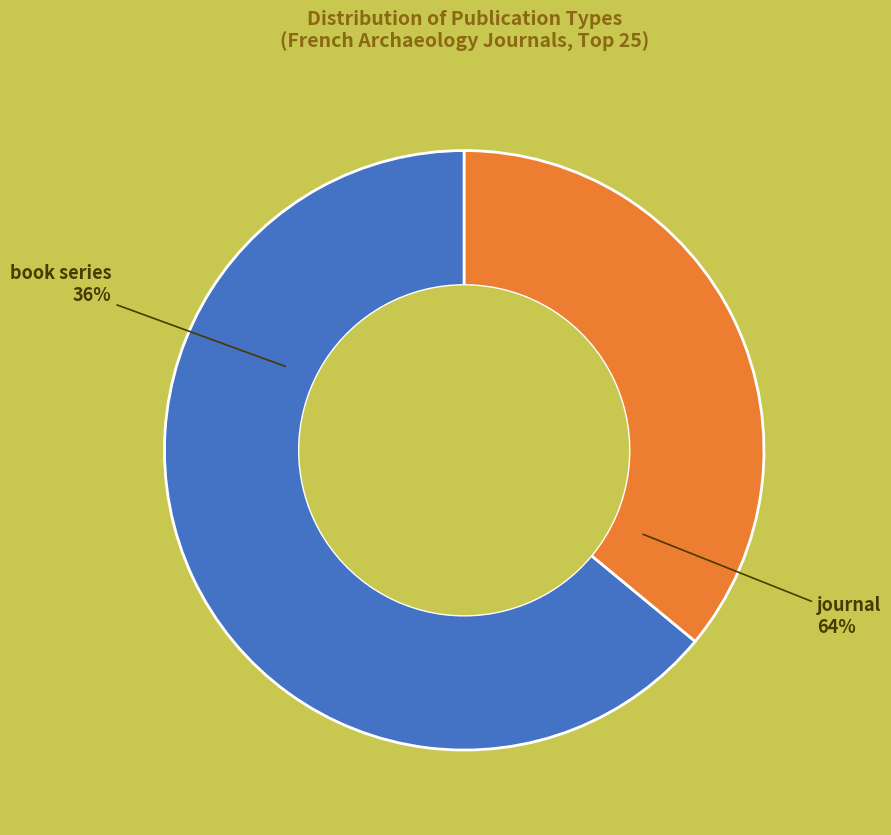

To the nearest percent, what is the average slice percentage?

50%